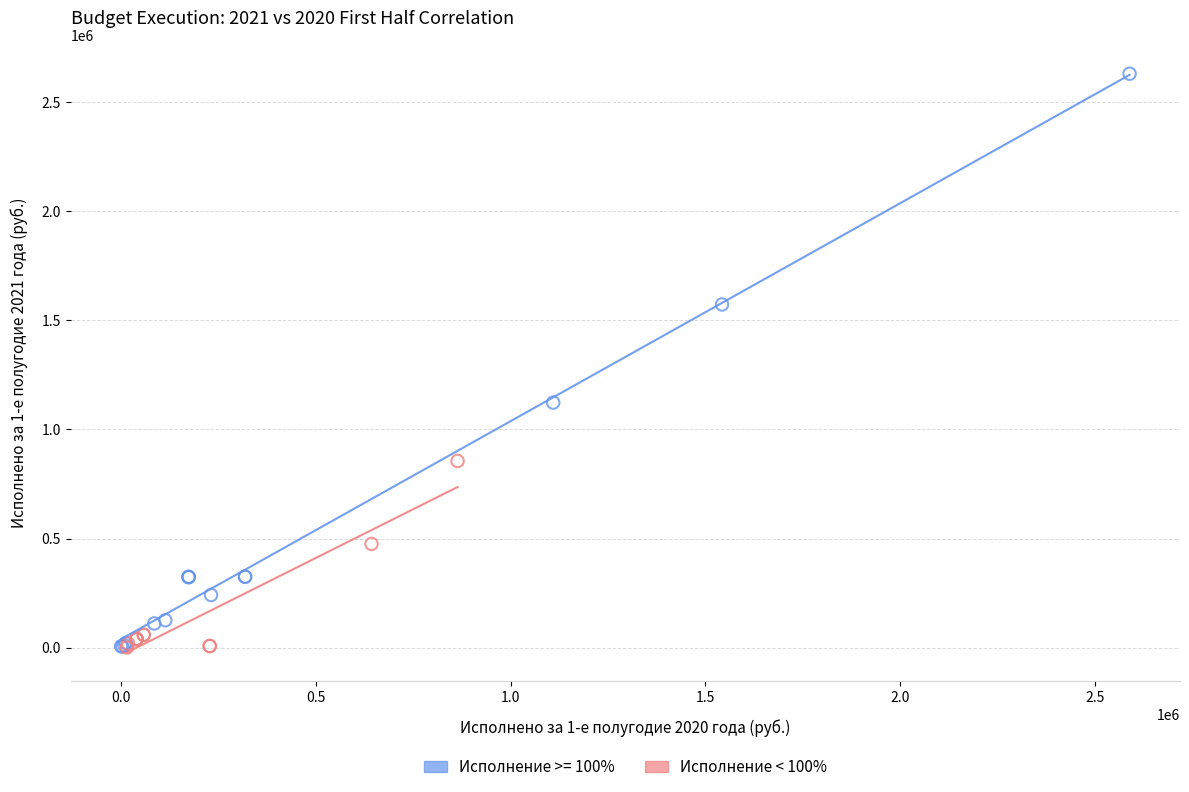

Which series has the widest spread of Y values?

Исполнение >= 100%